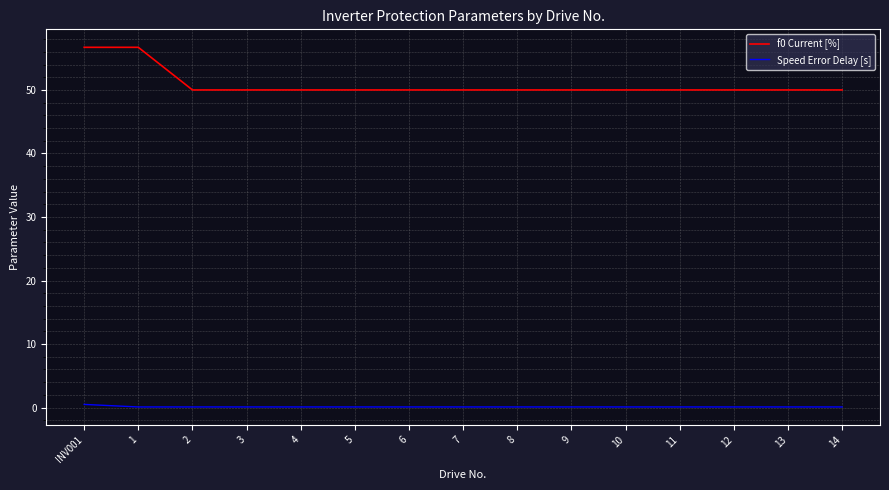

Is this an area chart (filled region under the line)?

No